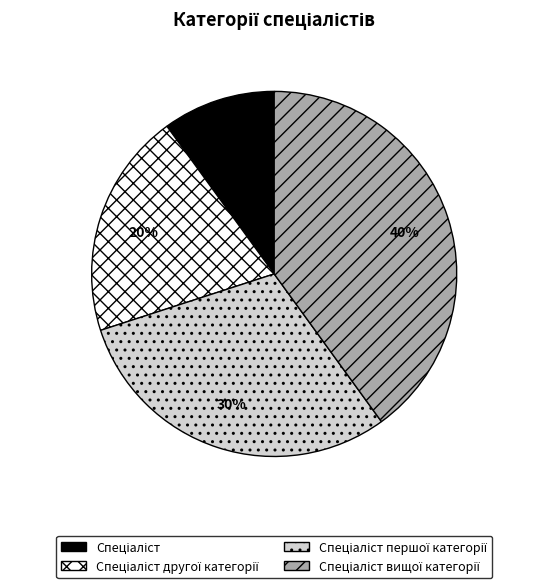

To the nearest percent, what is the average slice percentage?

25%